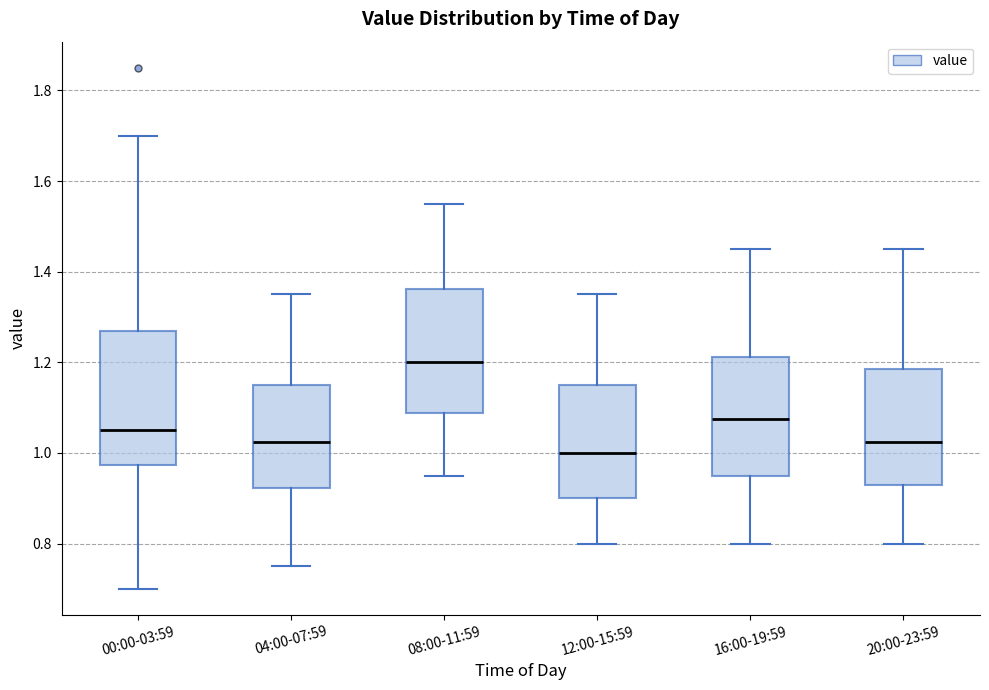

Reading left to right, read every box against the y-axis: the position of its median line, the range the box covers, and the ends of its whiskers. The values are not printed on the chart, so give them approximately, as read against the axis.

00:00-03:59: median 1.06, box 0.98 to 1.28, whiskers 0.70 to 1.70
04:00-07:59: median 1.02, box 0.92 to 1.16, whiskers 0.76 to 1.36
08:00-11:59: median 1.20, box 1.08 to 1.36, whiskers 0.96 to 1.56
12:00-15:59: median 1.00, box 0.90 to 1.16, whiskers 0.80 to 1.36
16:00-19:59: median 1.08, box 0.96 to 1.22, whiskers 0.80 to 1.46
20:00-23:59: median 1.02, box 0.94 to 1.18, whiskers 0.80 to 1.46